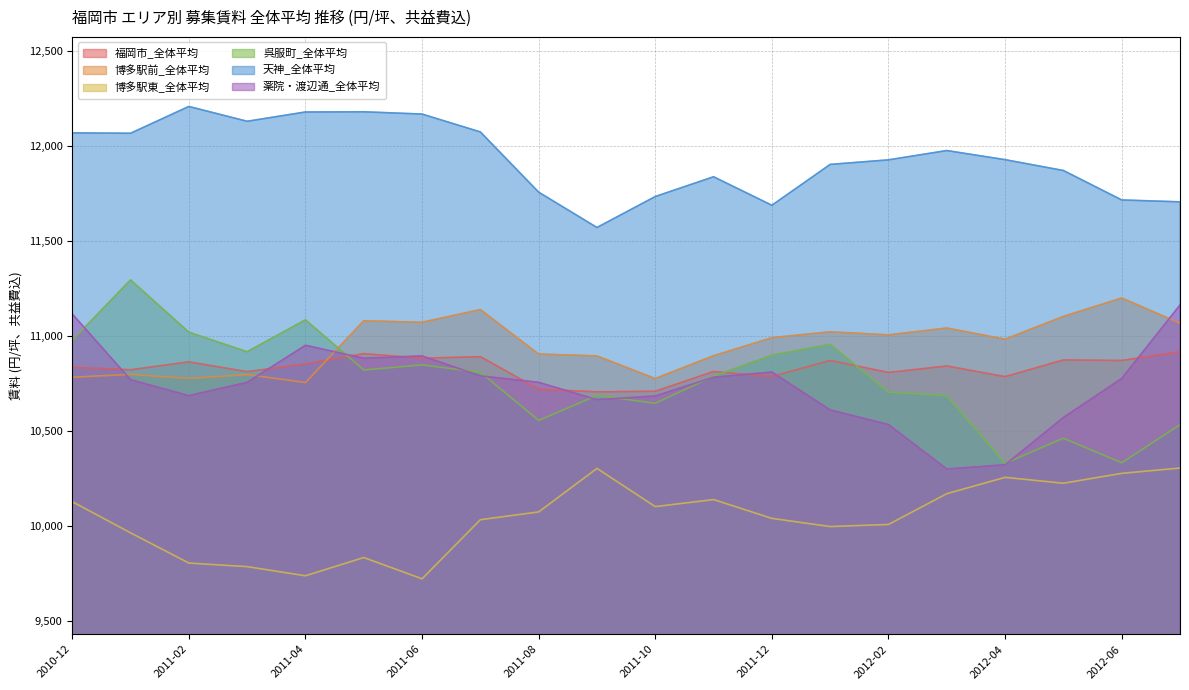

What is the sum of all 呉服町_全体平均 values?

215313